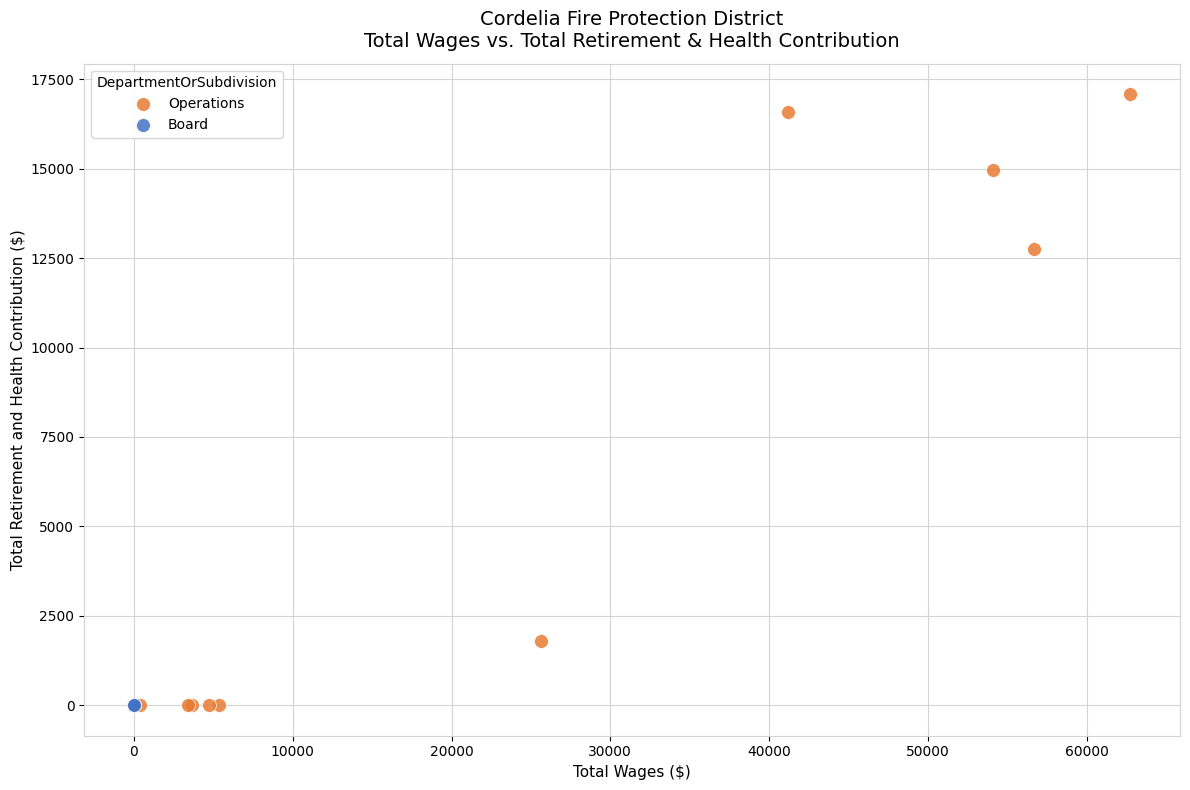

Which series contains the highest Y value?

Operations